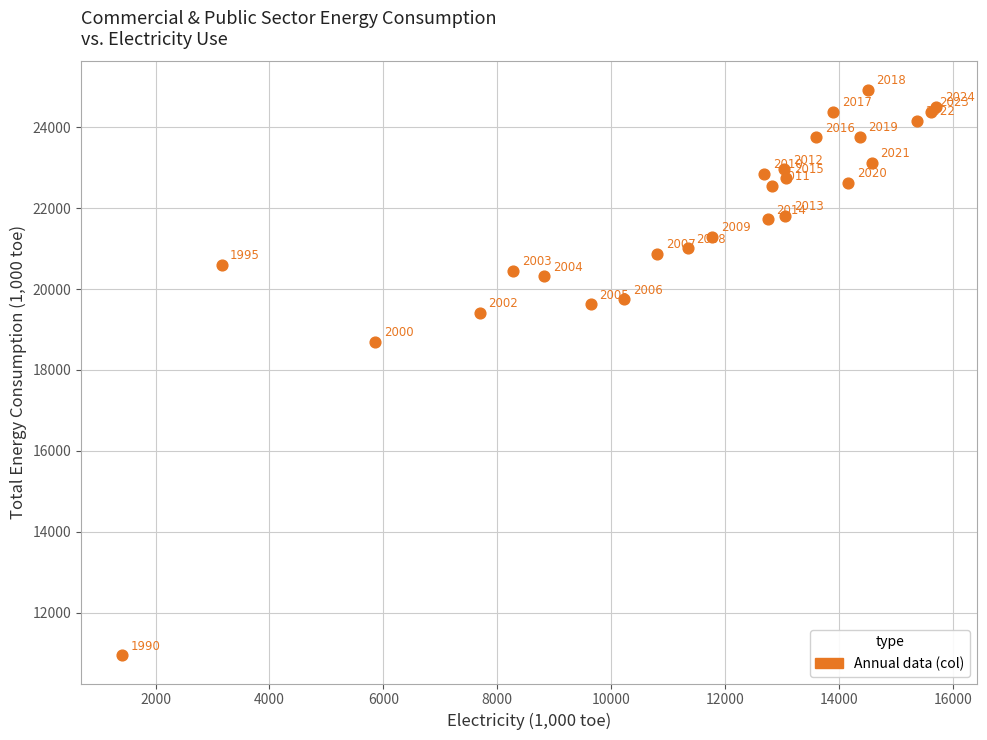

What Y value in the scatter plot is closest to 17938?

18703.4